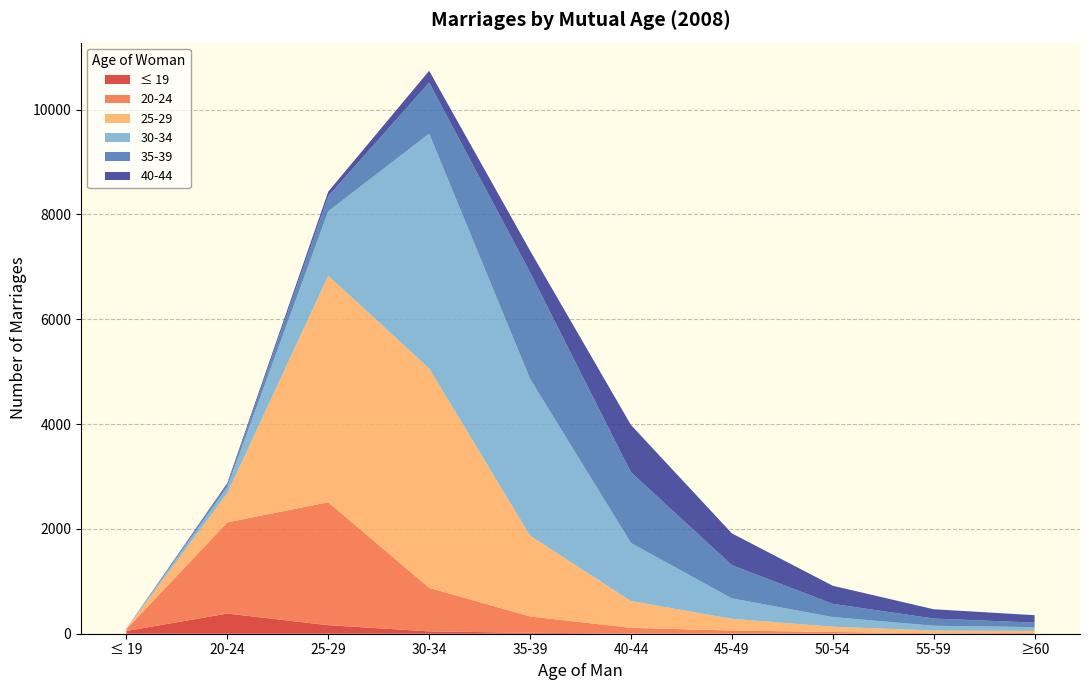

Reading left to right, list all the values displayed in this chart.

≤ 19: ≤ 19=52	20-24=385	25-29=163	30-34=45	35-39=18	40-44=5	45-49=3	50-54=3	55-59=1	≥60=0
20-24: ≤ 19=35	20-24=1741	25-29=2346	30-34=831	35-39=312	40-44=107	45-49=58	50-54=30	55-59=9	≥60=15
25-29: ≤ 19=9	20-24=555	25-29=4324	30-34=4186	35-39=1542	40-44=511	45-49=224	50-54=101	55-59=50	≥60=39
30-34: ≤ 19=1	20-24=120	25-29=1229	30-34=4481	35-39=2993	40-44=1108	45-49=389	50-54=184	55-59=92	≥60=72
35-39: ≤ 19=2	20-24=49	25-29=289	30-34=973	35-39=2031	40-44=1350	45-49=635	50-54=252	55-59=138	≥60=86
40-44: ≤ 19=0	20-24=26	25-29=85	30-34=226	35-39=414	40-44=902	45-49=606	50-54=345	55-59=177	≥60=142